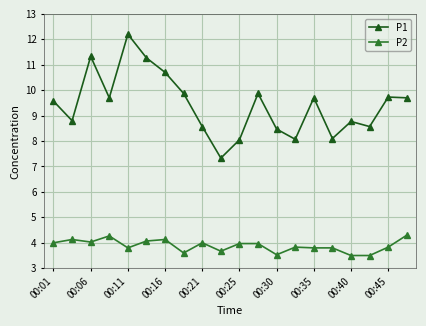

What is the value of the P1 point at the 9th from the left?

8.6